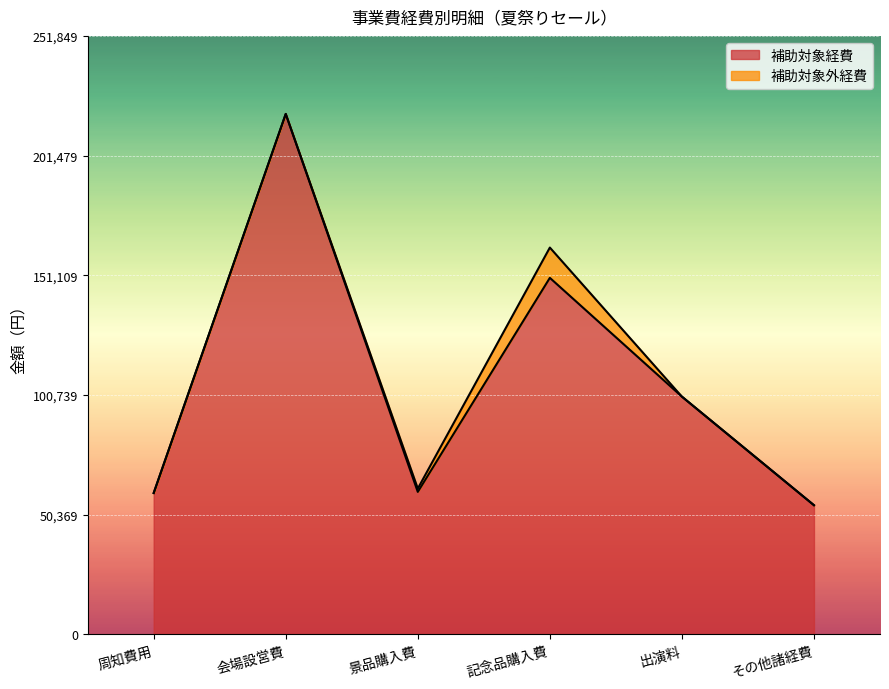

What position from the right is 出演料?

2